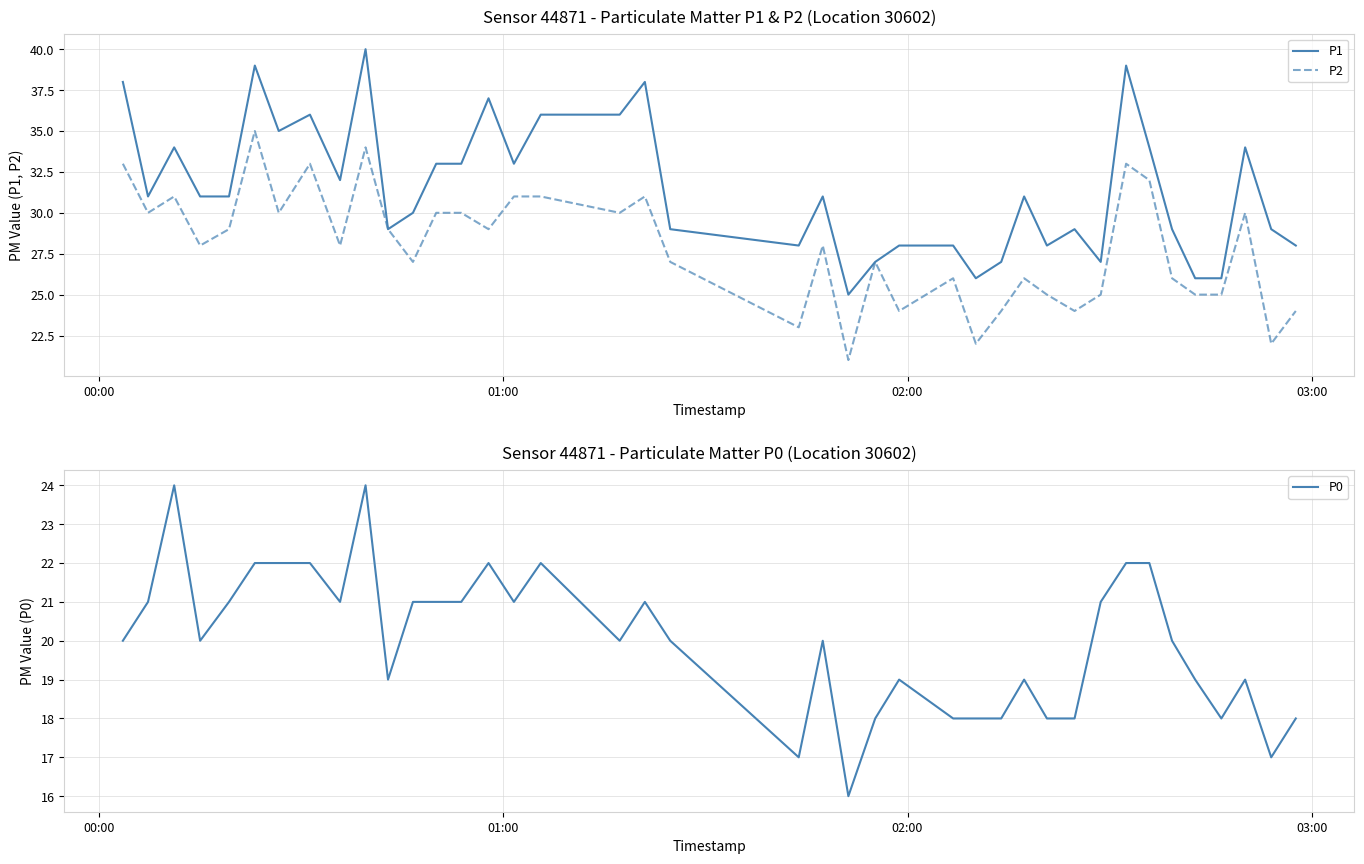

What is the lowest value of the P2 series?

21